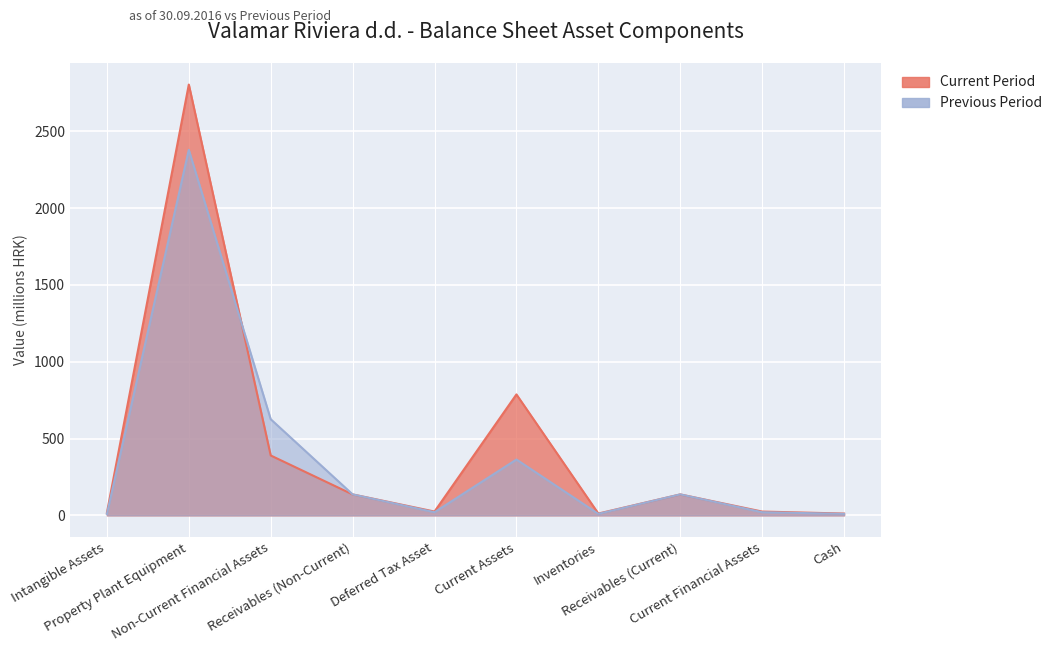

The Previous Period series shows 20.3 at Deferred Tax Asset. True or false?

True